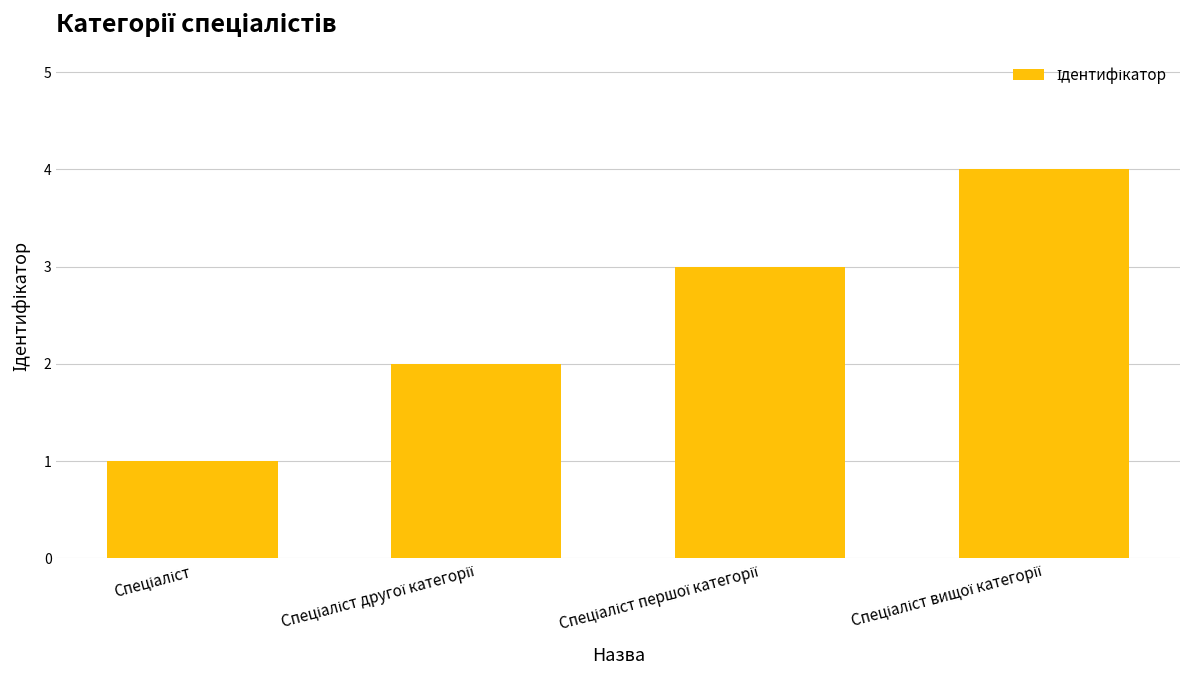

What is the greatest value displayed?

4